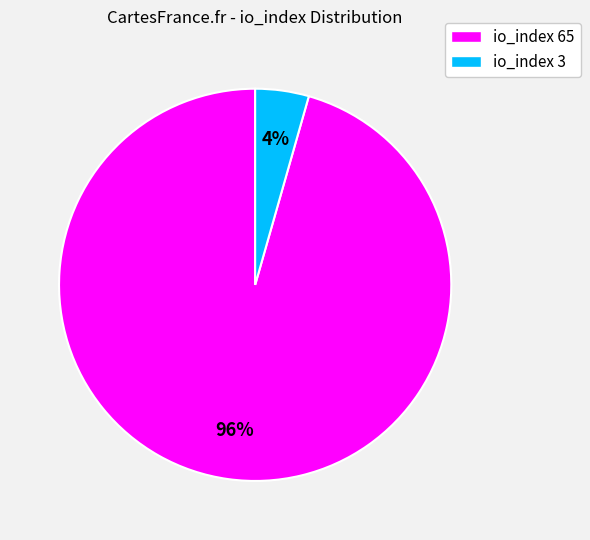

Which slice is the smallest?

io_index 3